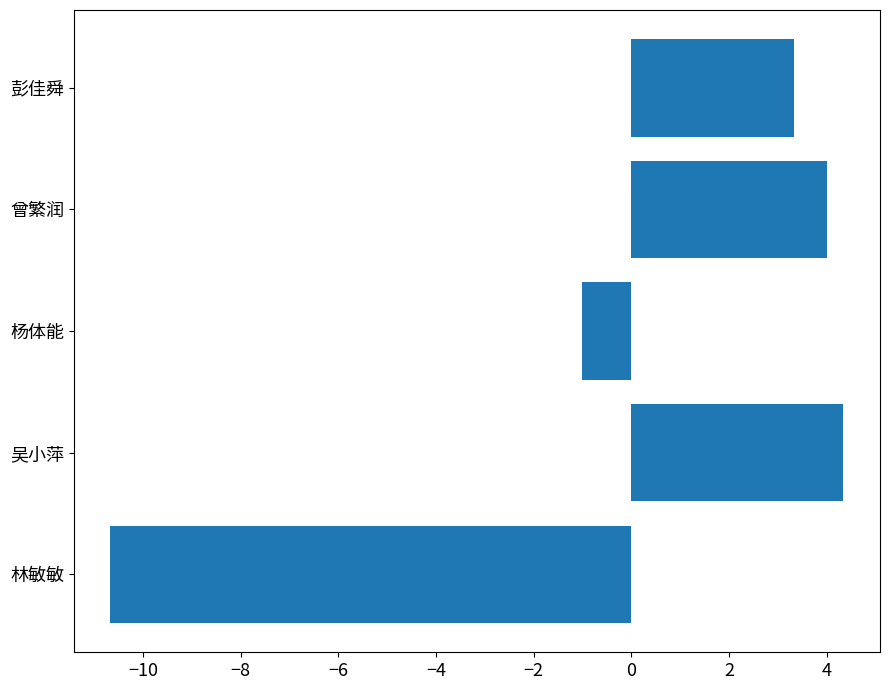

How many positive values are there?

3